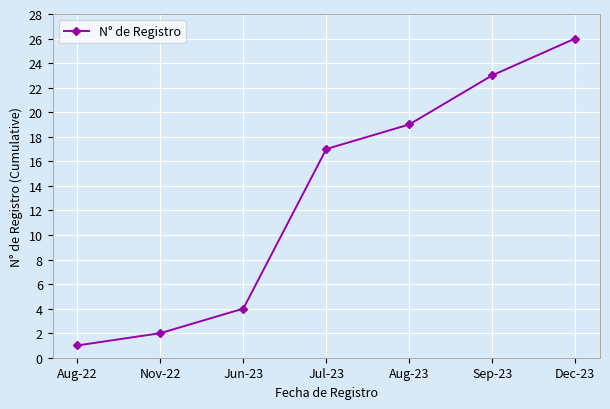

Reading right to left, list all the values displayed in this chart.

Dec-23=26	Sep-23=23	Aug-23=19	Jul-23=17	Jun-23=4	Nov-22=2	Aug-22=1